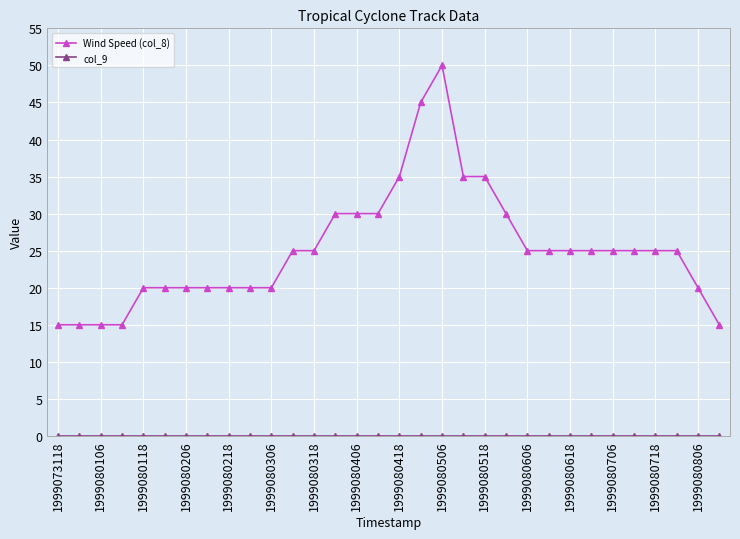

What is the sum of all Wind Speed (col_8) values?

805